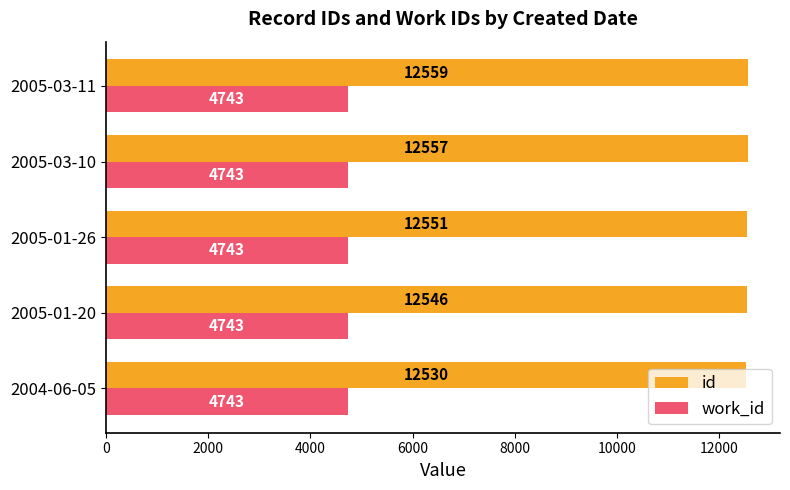

What is the minimum value shown in the chart?

4743.0